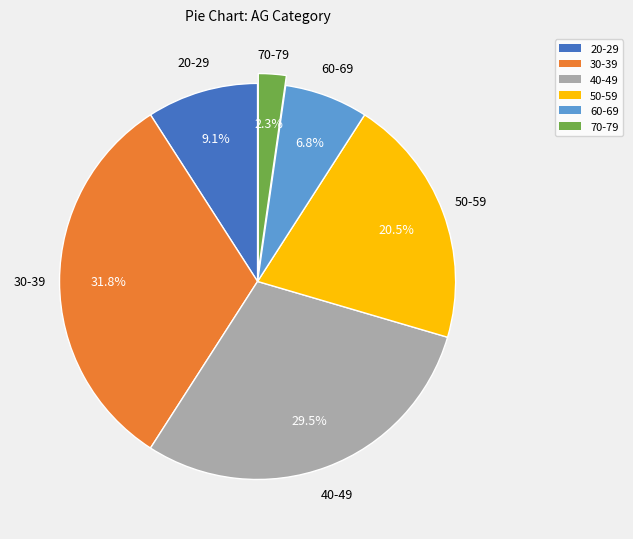

To the nearest percent, what is the difference between the 30-39 and 60-69 slice percentages?

25%